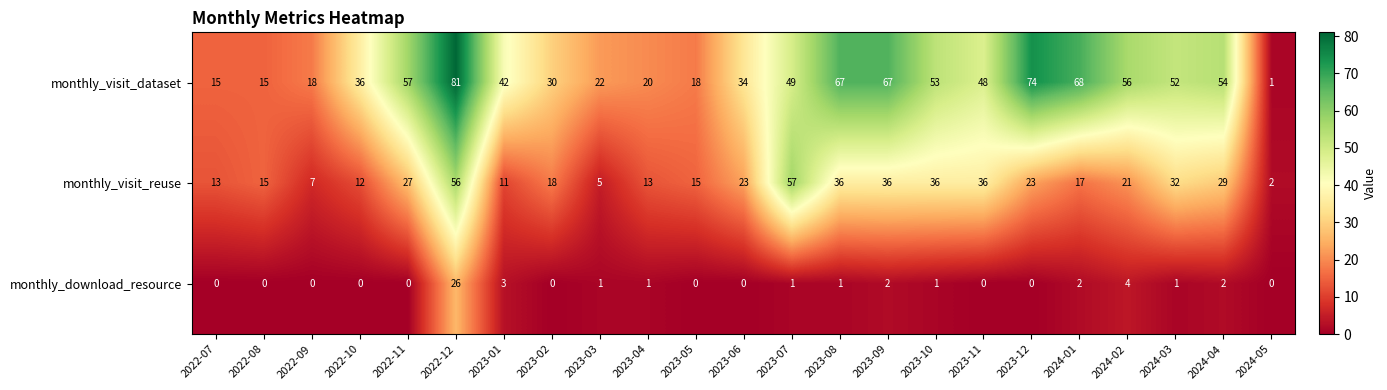

At which label is monthly_visit_reuse closest to 29?

2024-04